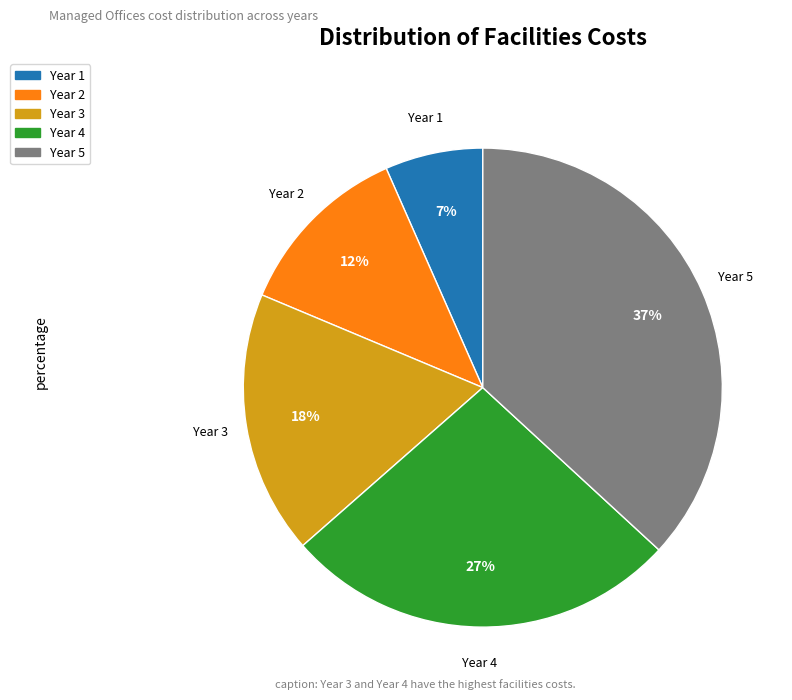

To the nearest percent, what is the average slice percentage?

20%